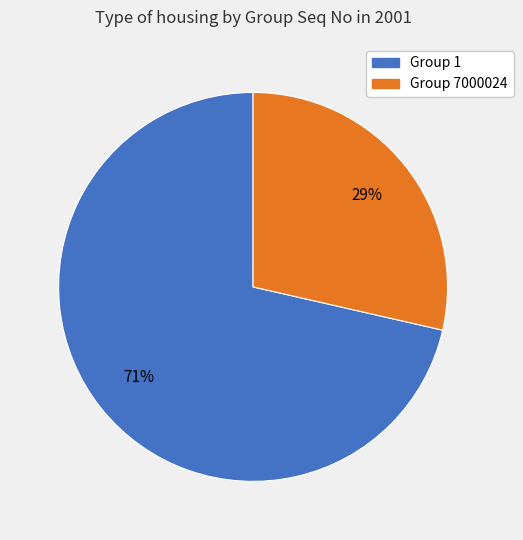

Between Group 7000024 and Group 1, which is larger?

Group 1